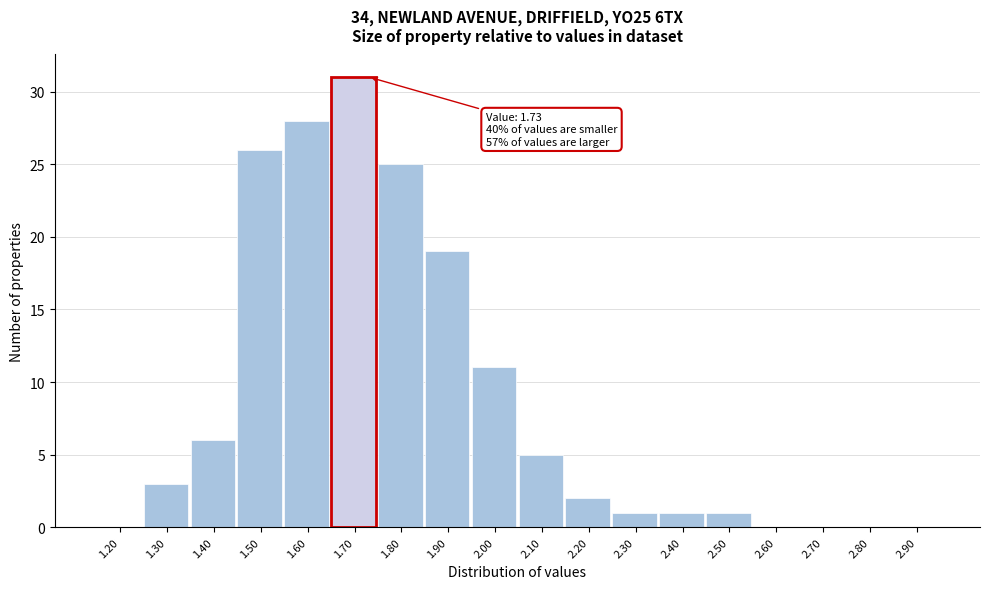

Reading right to left, list all the values displayed in this chart.

2.90=0	2.80=0	2.70=0	2.60=0	2.50=1	2.40=1	2.30=1	2.20=2	2.10=5	2.00=11	1.90=19	1.80=25	1.70=31	1.60=28	1.50=26	1.40=6	1.30=3	1.20=0